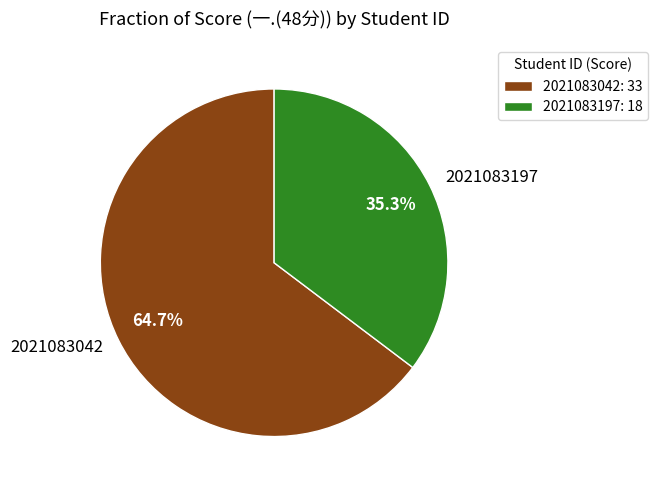

Does 2021083042 account for over 50% of the chart?

Yes